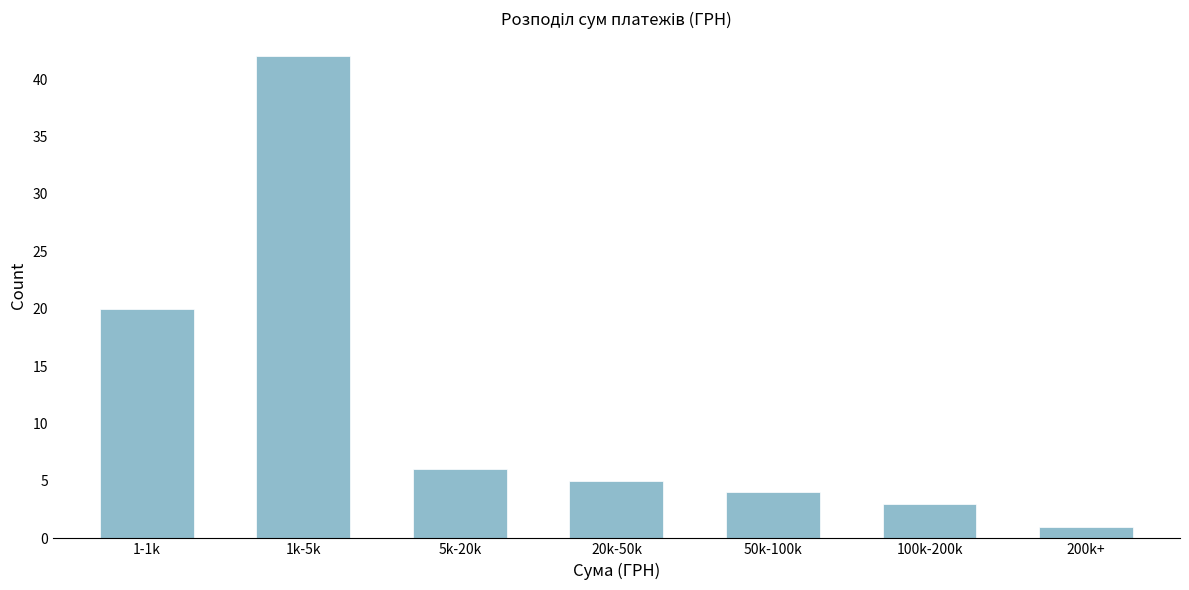

Reading left to right, list all the values displayed in this chart.

1-1k=20	1k-5k=42	5k-20k=6	20k-50k=5	50k-100k=4	100k-200k=3	200k+=1